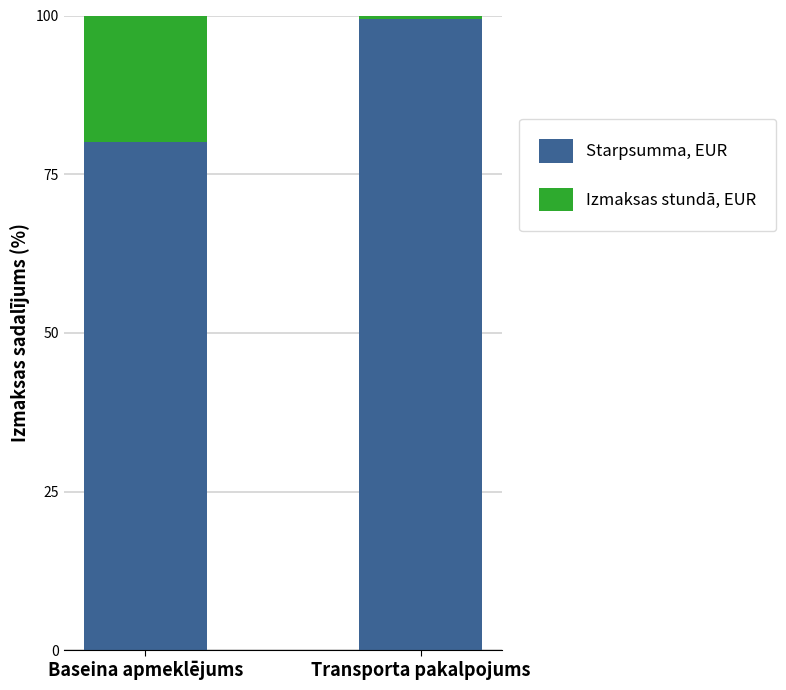

How many values in the Starpsumma, EUR series are below 99?

1